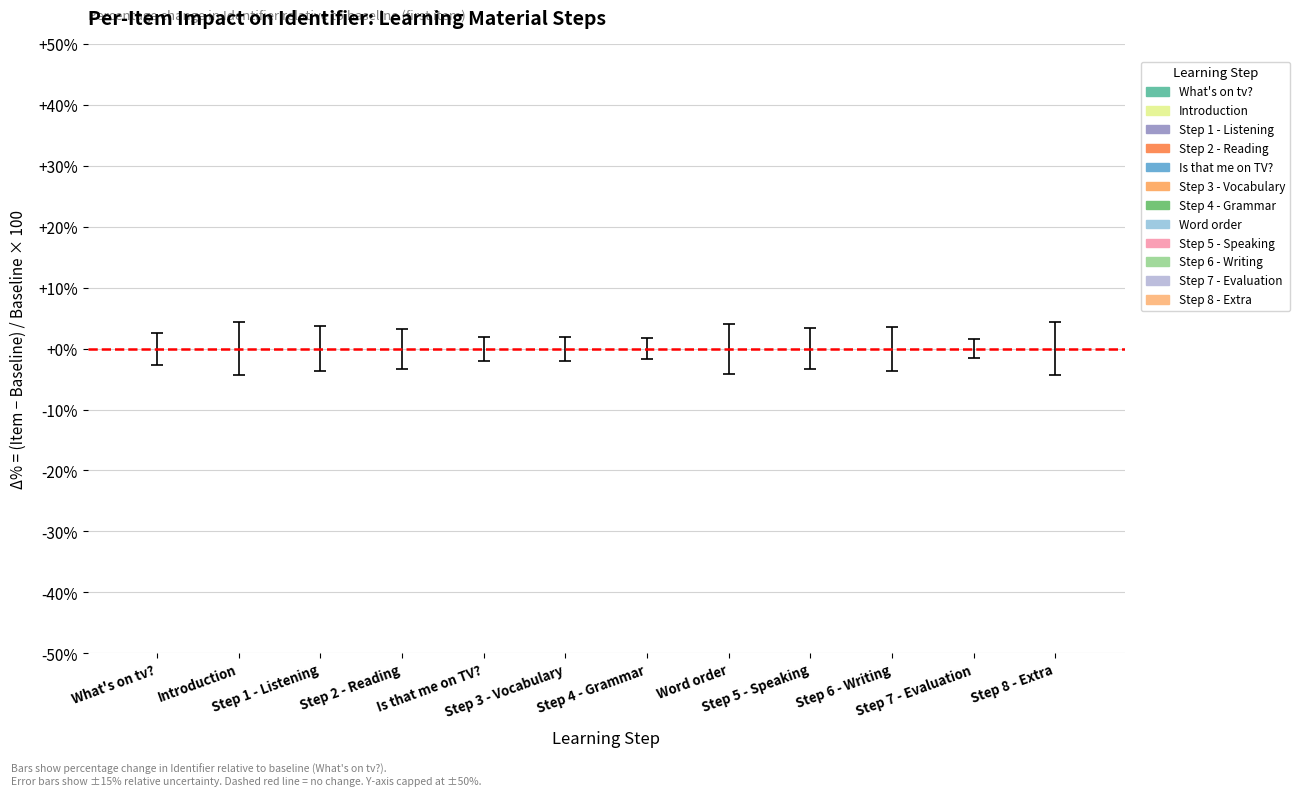

At which category does the chart reach its peak across all series?

Step 8 - Extra